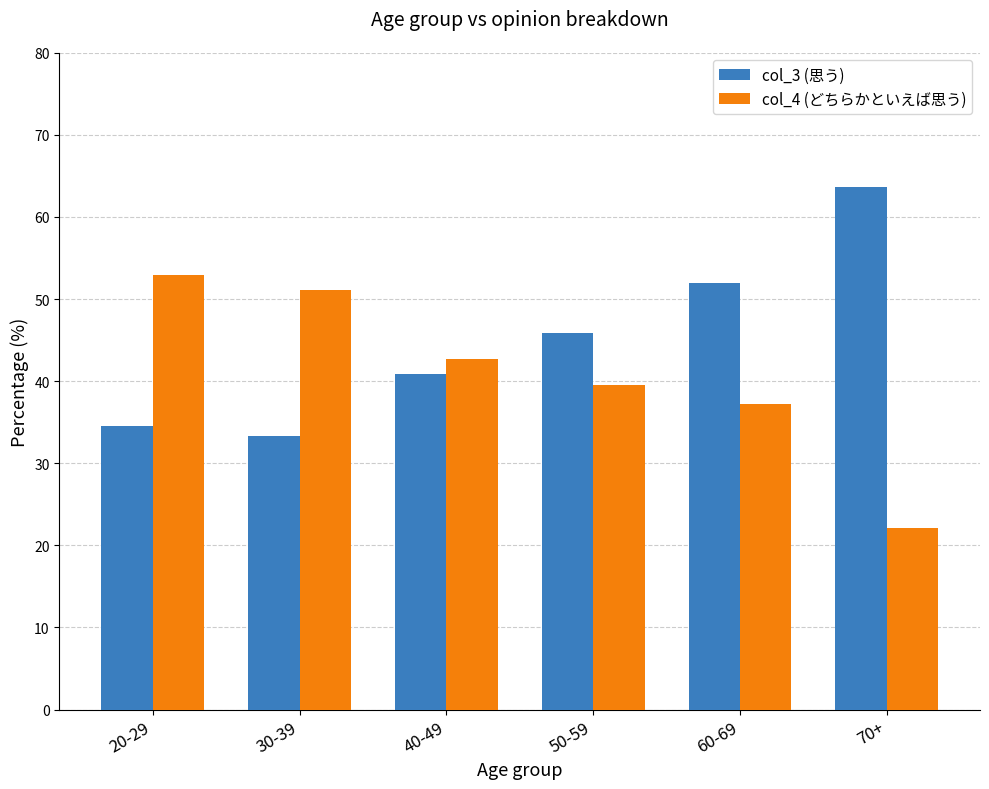

At which label is col_3 (思う) closest to 48?

50-59